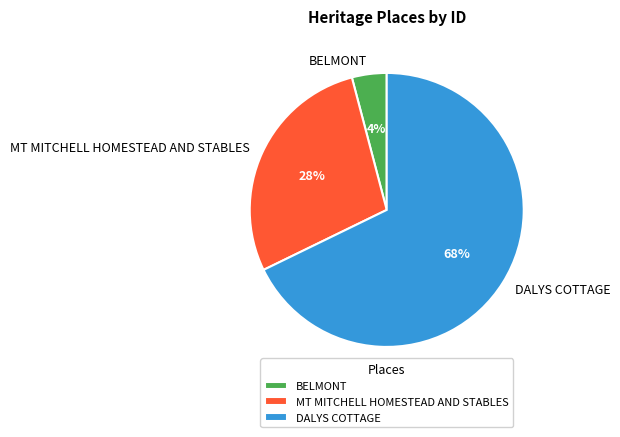

What is the ratio of the value at BELMONT to the value at MT MITCHELL HOMESTEAD AND STABLES?

0.1